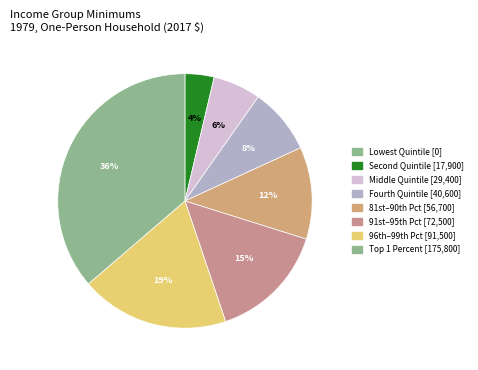

What is the largest slice in the pie chart?

Top 1 Percent [175,800]